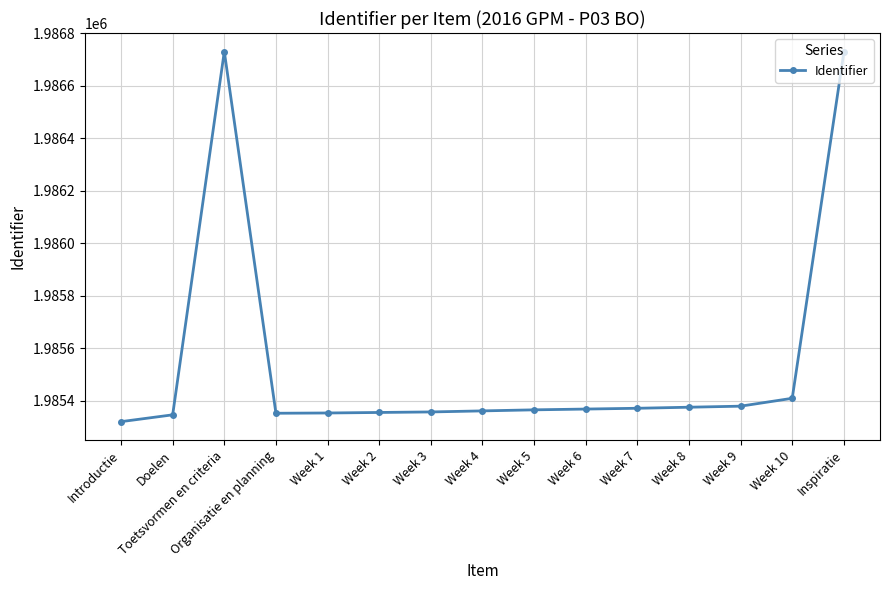

What is the smallest value displayed?

1985320